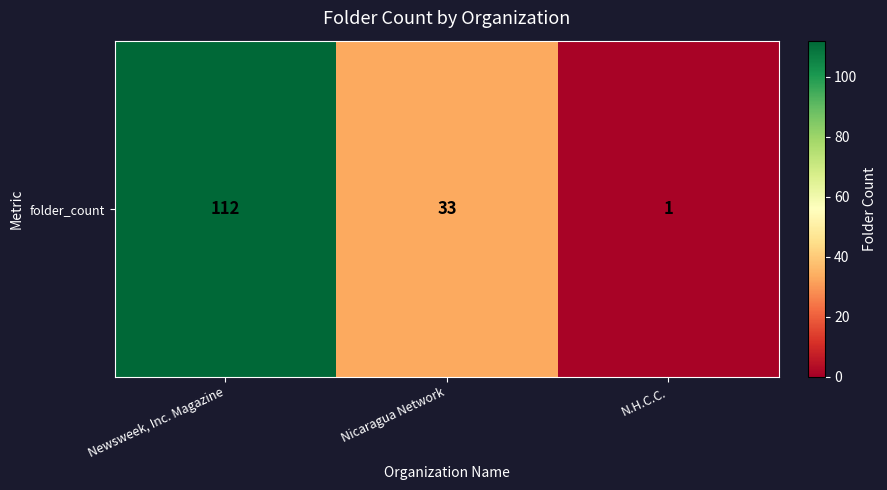

The chart shows a value of 33 at Nicaragua Network. True or false?

True